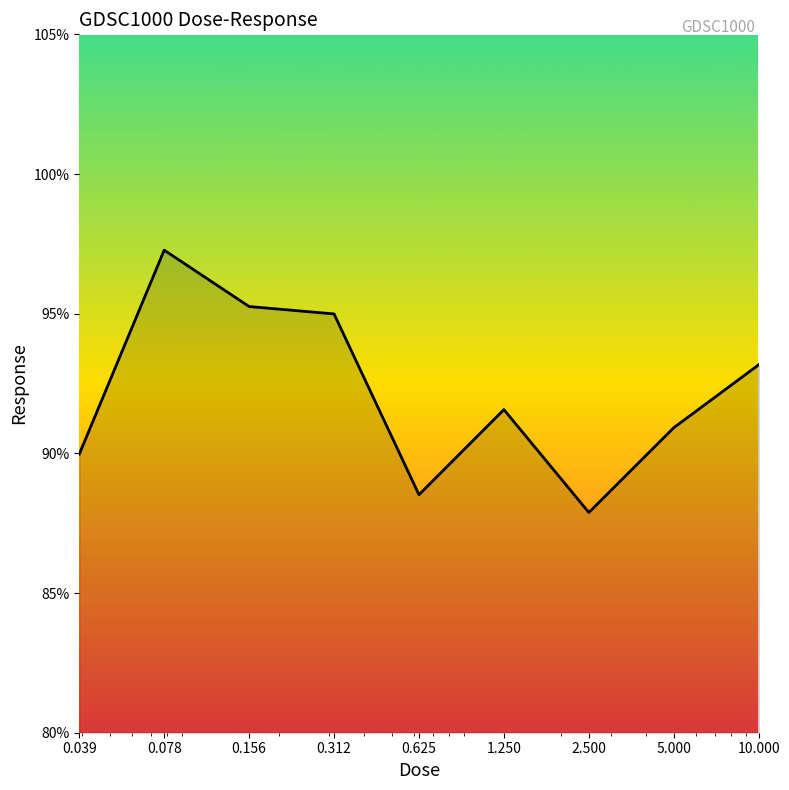

What is the maximum value shown in the chart?

97.3